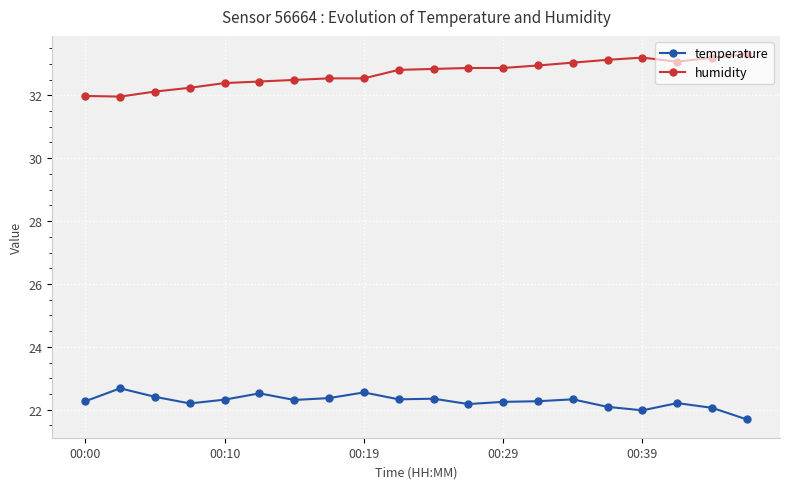

True or false: temperature has more than 0 points higher than both neighbors.

True